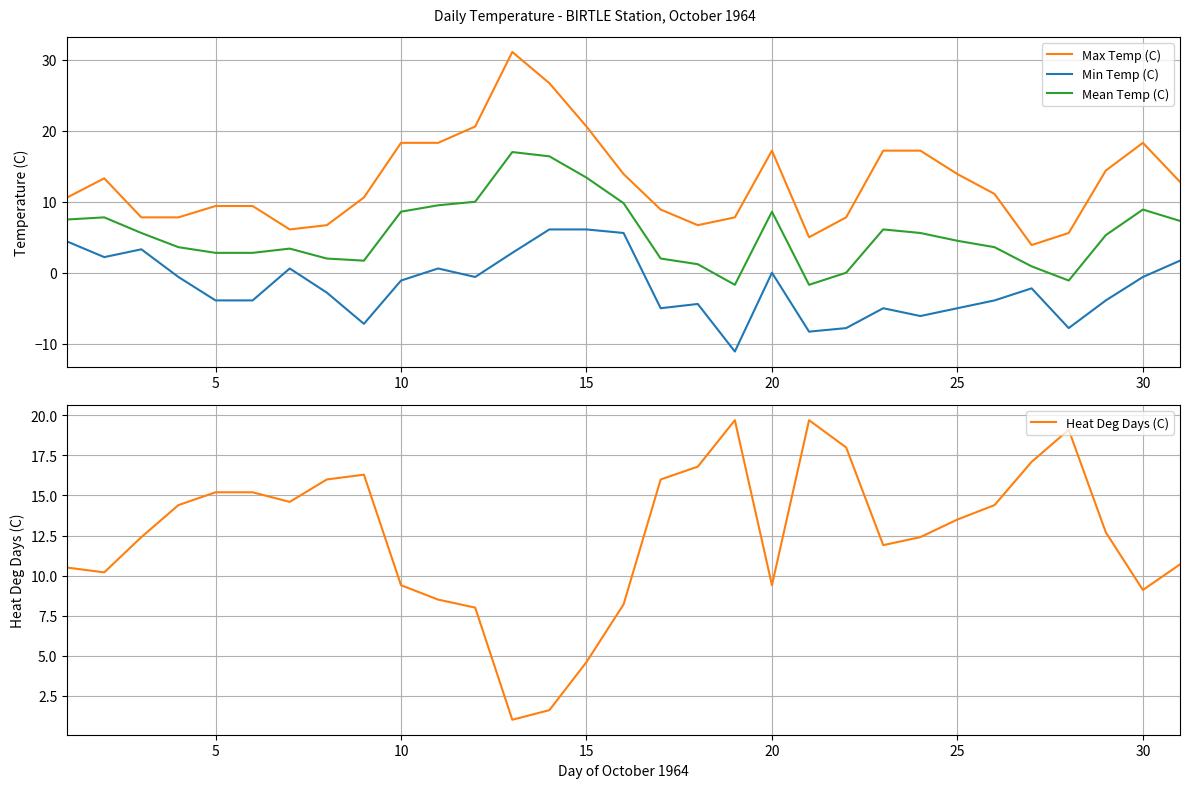

How many interior local peaks does the Max Temp (C) series have?

4